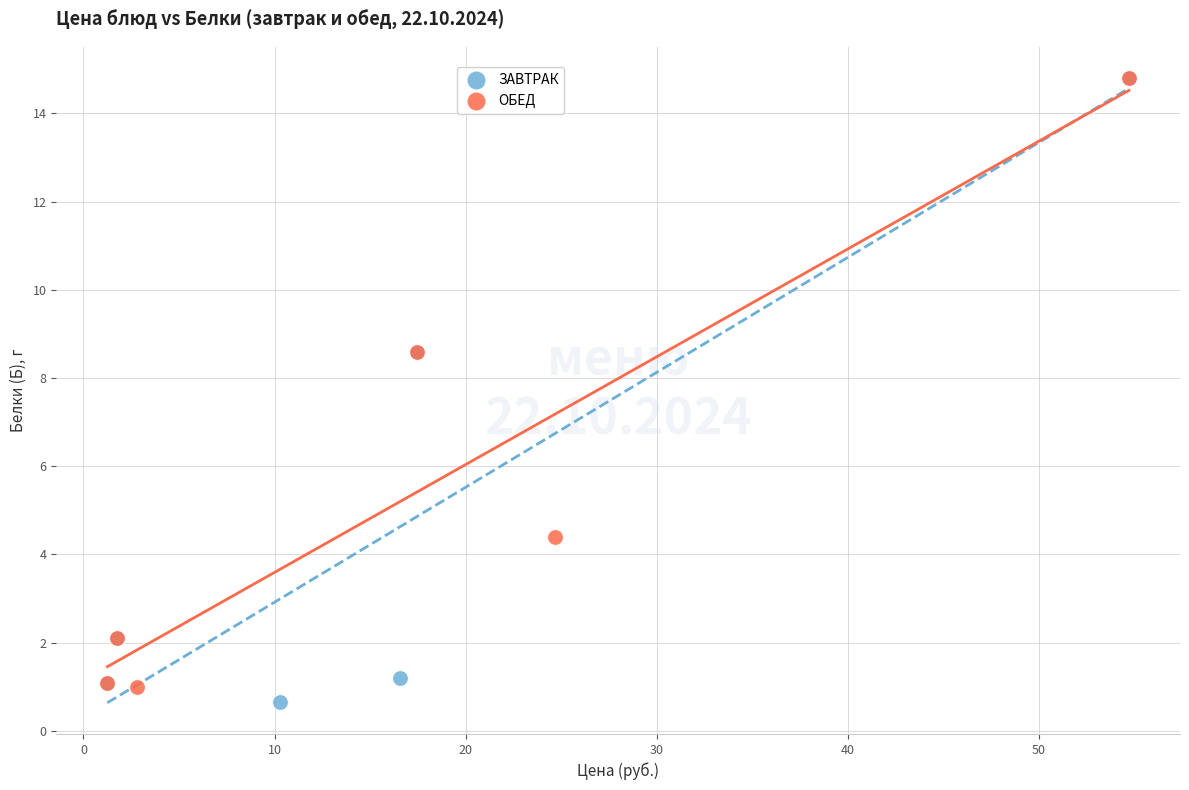

Which series has the largest Y range (max minus min)?

ЗАВТРАК